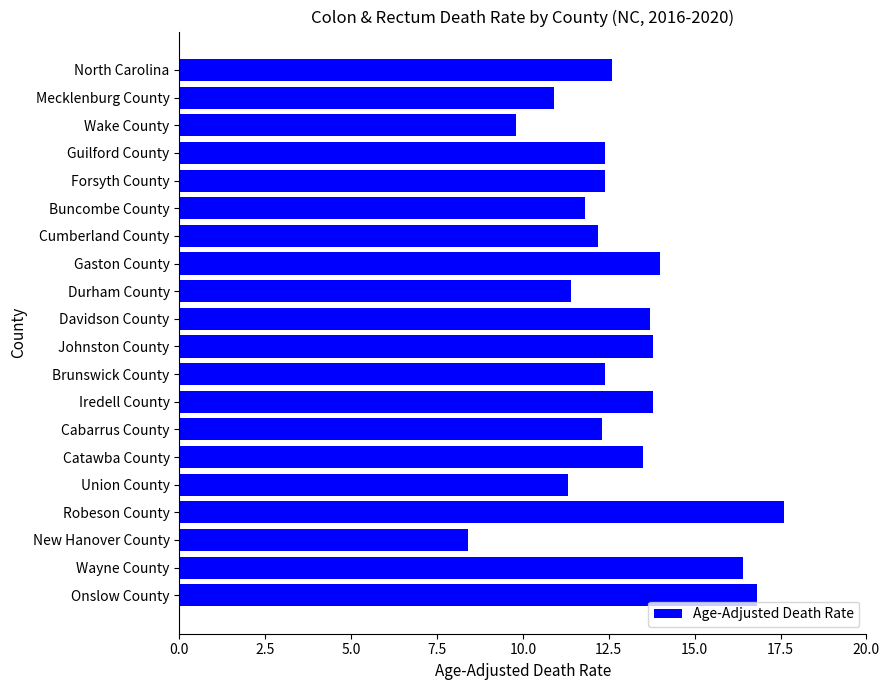

What is the greatest value displayed?

17.6